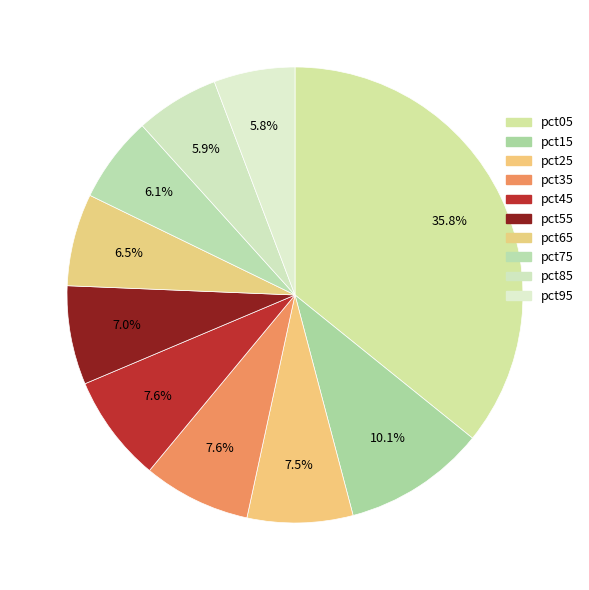

Which has a higher value, pct85 or pct75?

pct75